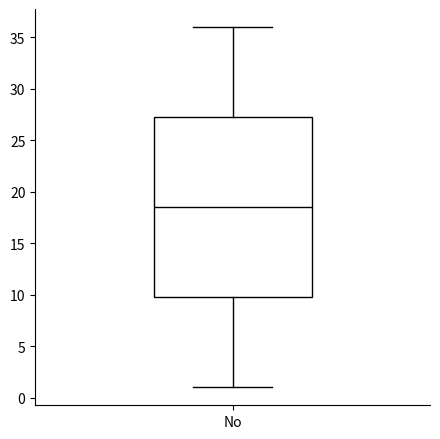

Transcribe this box plot: give where the median line is, the range the box spans, and where the two whiskers end, as read against the y-axis. The values are not printed on the chart, so give them approximately, as read against the axis.

median 18.5, box 10.0 to 27.5, whiskers 1.0 to 36.0